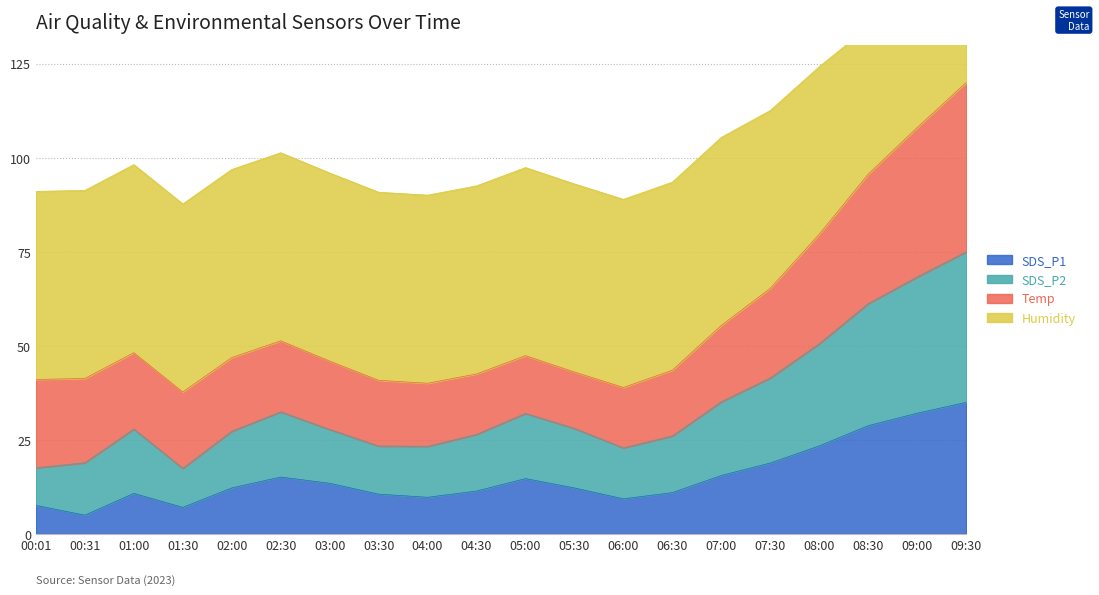

Between 03:00 and 04:30, which series saw the biggest shift?

SDS_P1